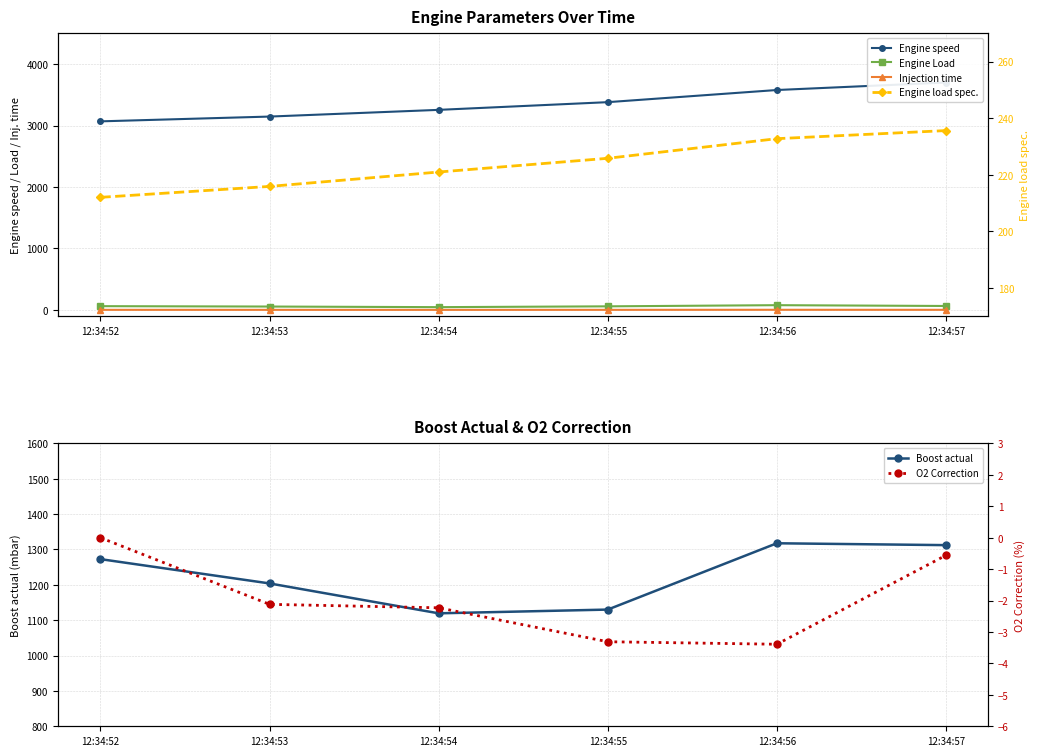

List the labels in order of Boost actual value, smallest first.

12:34:54, 12:34:55, 12:34:53, 12:34:52, 12:34:57, 12:34:56